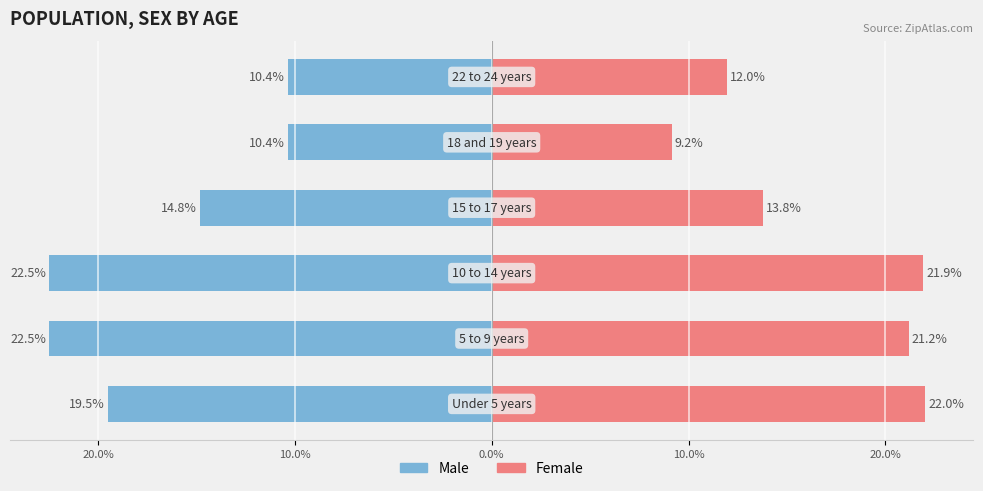

At 0.0%, list the series in order from largest to smallest.

Female, Male